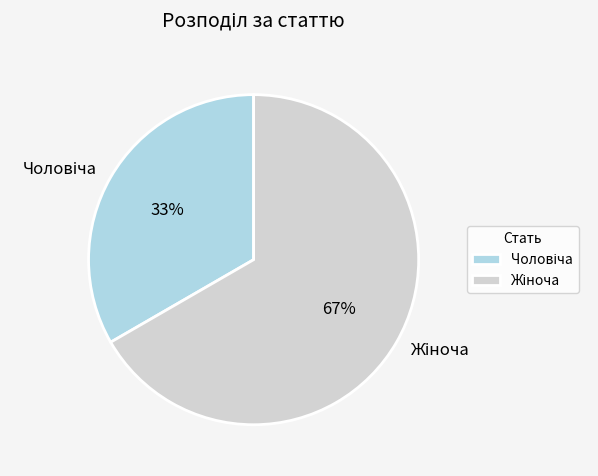

How many slices are in this pie chart?

2